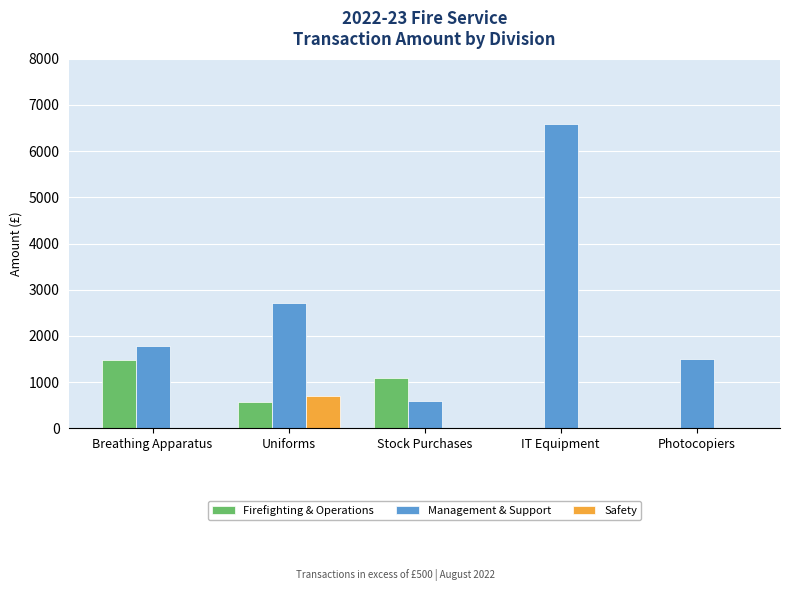

What is the sum of the Safety values at Uniforms and Photocopiers?

700.0